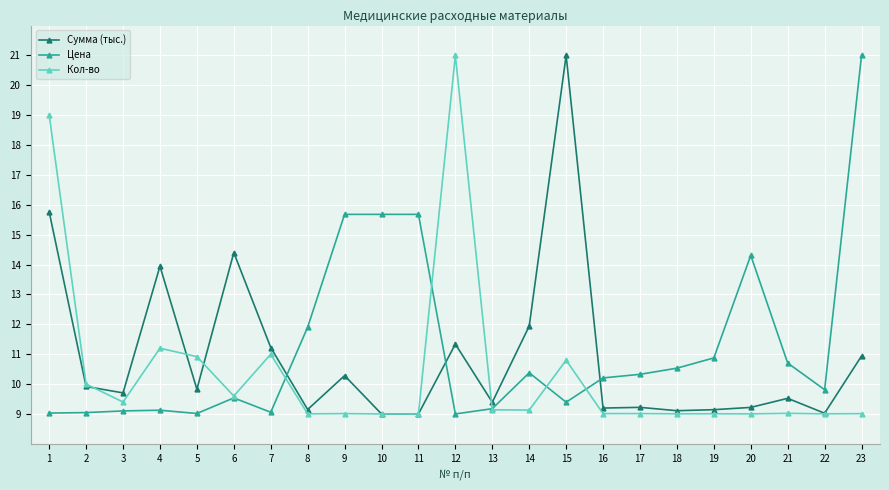

At 3, list the series in order from smallest to largest.

Цена, Кол-во, Сумма (тыс.)